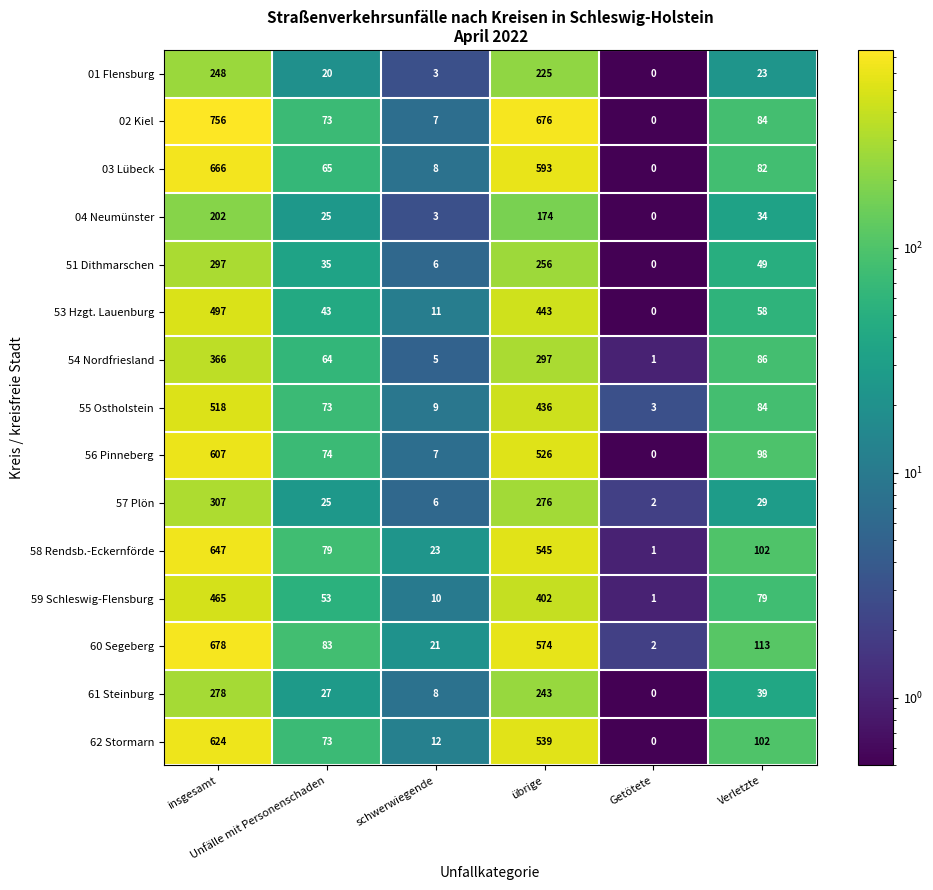

What is the greatest value displayed?

756